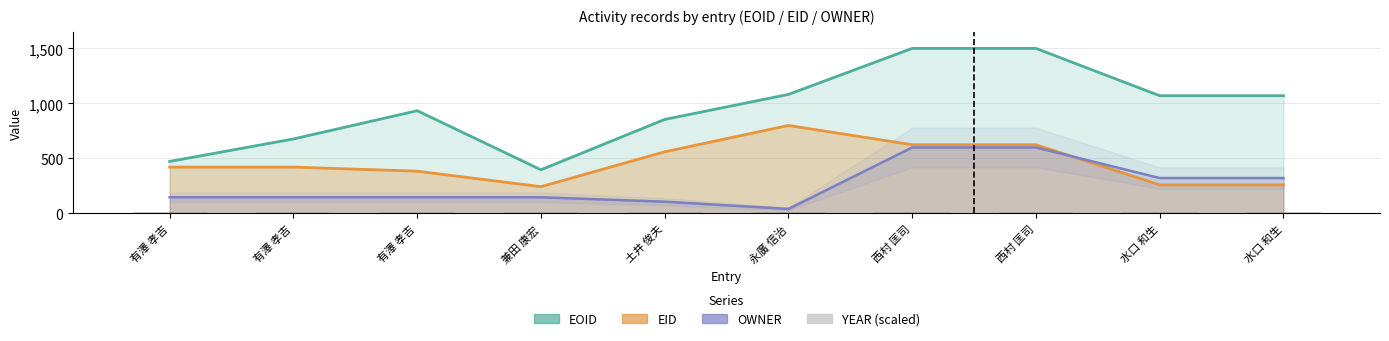

The value of EID at 西村 匡司 is 1109.6. True or false?

False